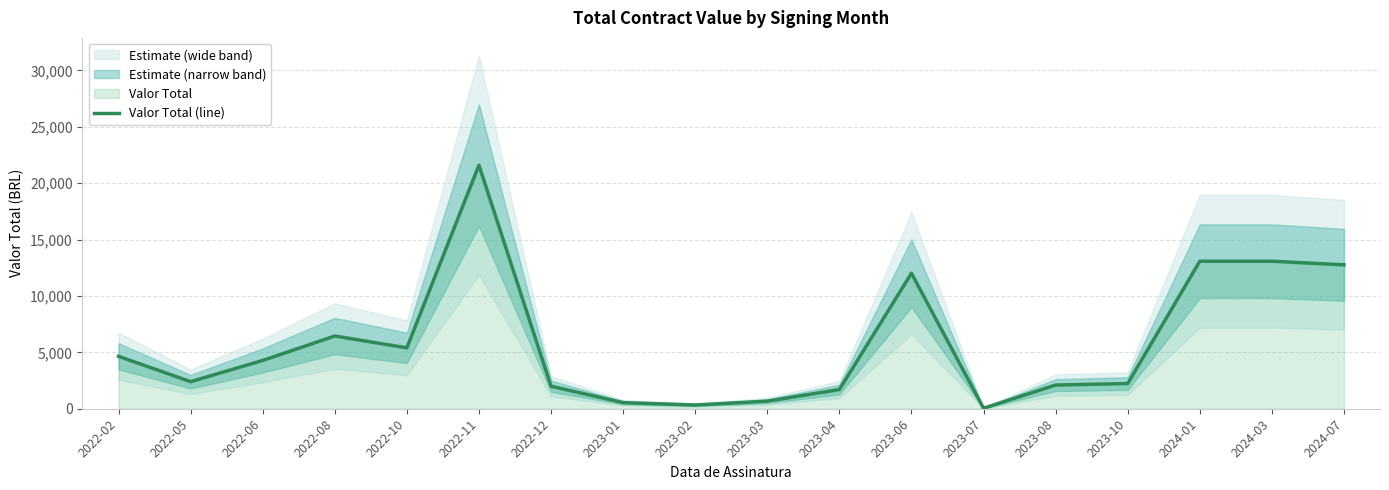

List the labels in order of value, smallest first.

2023-07, 2023-02, 2023-01, 2023-03, 2023-04, 2022-12, 2023-08, 2023-10, 2022-05, 2022-06, 2022-02, 2022-10, 2022-08, 2023-06, 2024-07, 2024-01, 2024-03, 2022-11